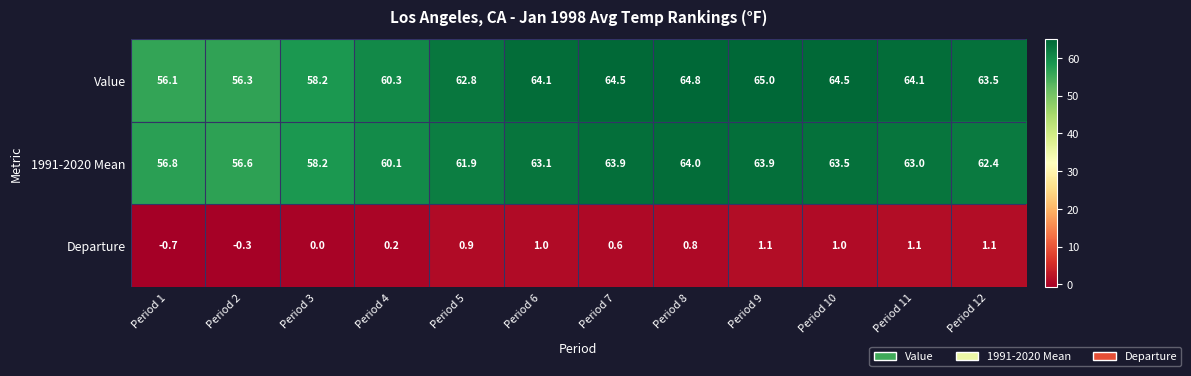

At how many categories does at least one series exceed 15?

12